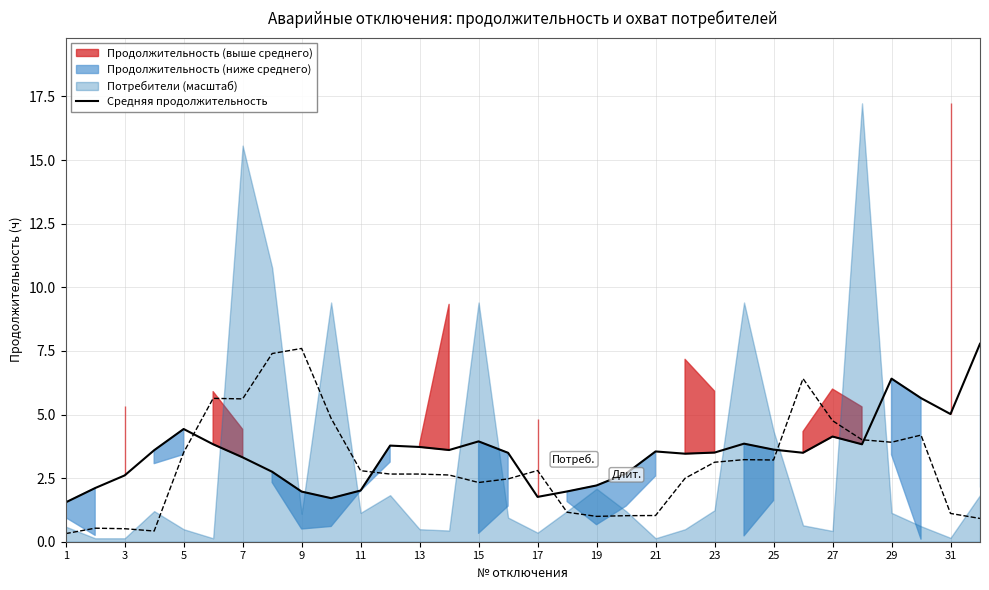

How many interior local valleys (lower than both neighbors) does the data have?

7